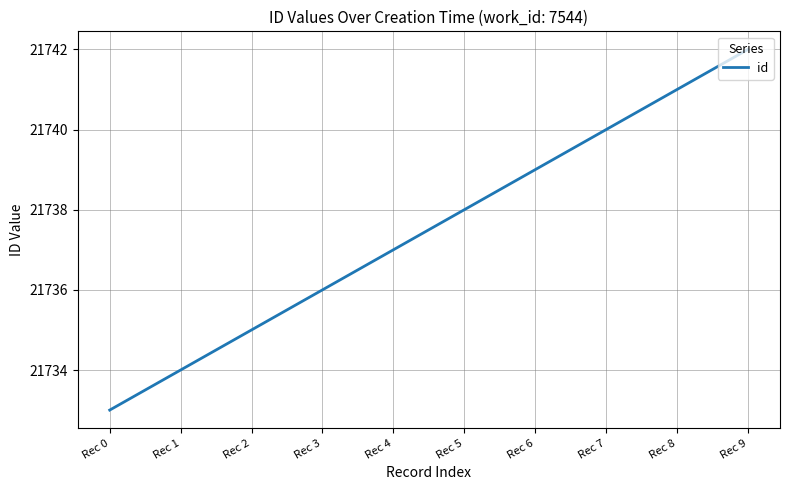

How many values are between 21735 and 21740?

6